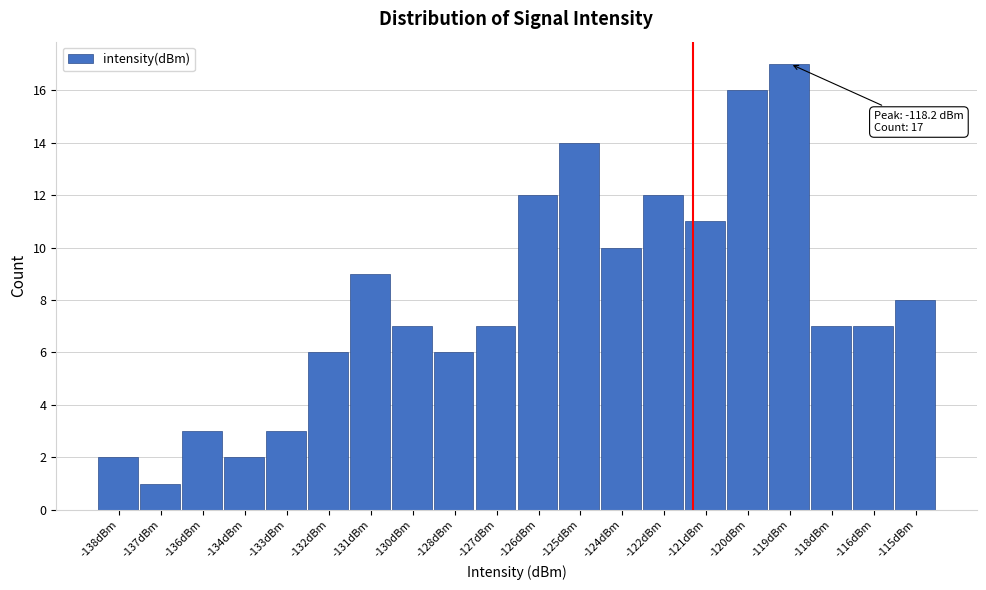

Reading left to right, extract all data points from this chart.

-138dBm=2	-137dBm=1	-136dBm=3	-134dBm=2	-133dBm=3	-132dBm=6	-131dBm=9	-130dBm=7	-128dBm=6	-127dBm=7	-126dBm=12	-125dBm=14	-124dBm=10	-122dBm=12	-121dBm=11	-120dBm=16	-119dBm=17	-118dBm=7	-116dBm=7	-115dBm=8